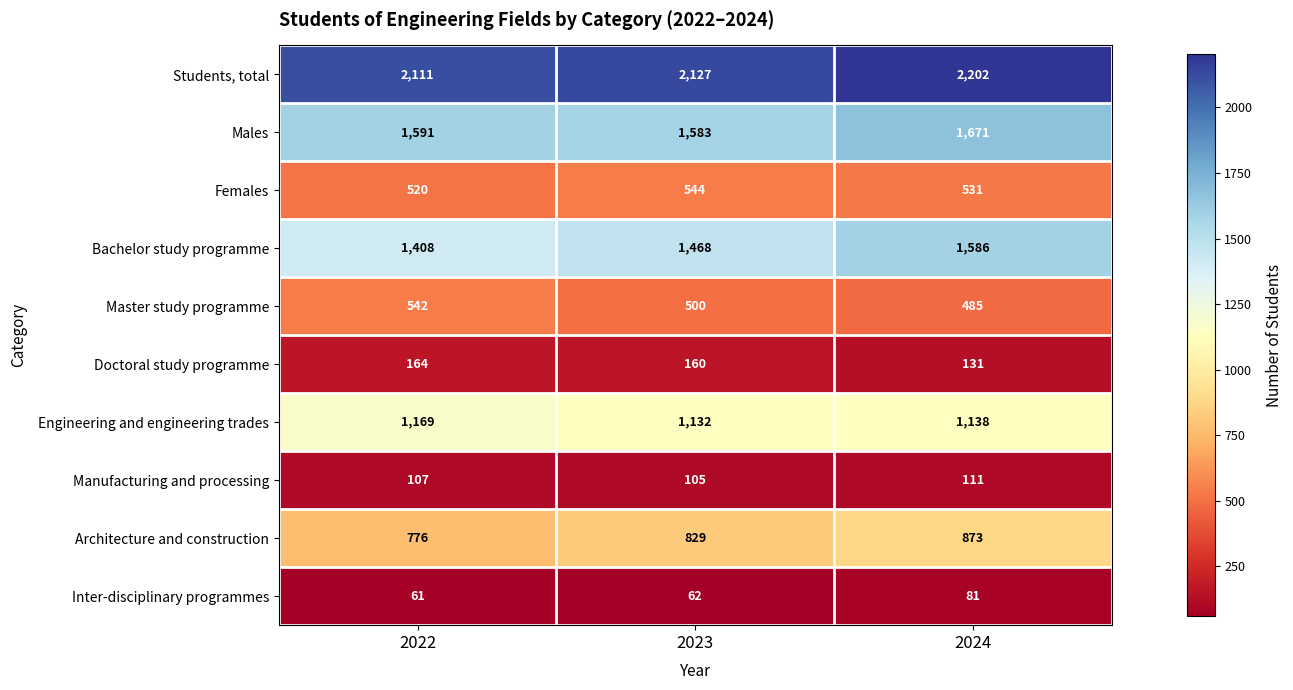

What is the average value of the Doctoral study programme series?

152